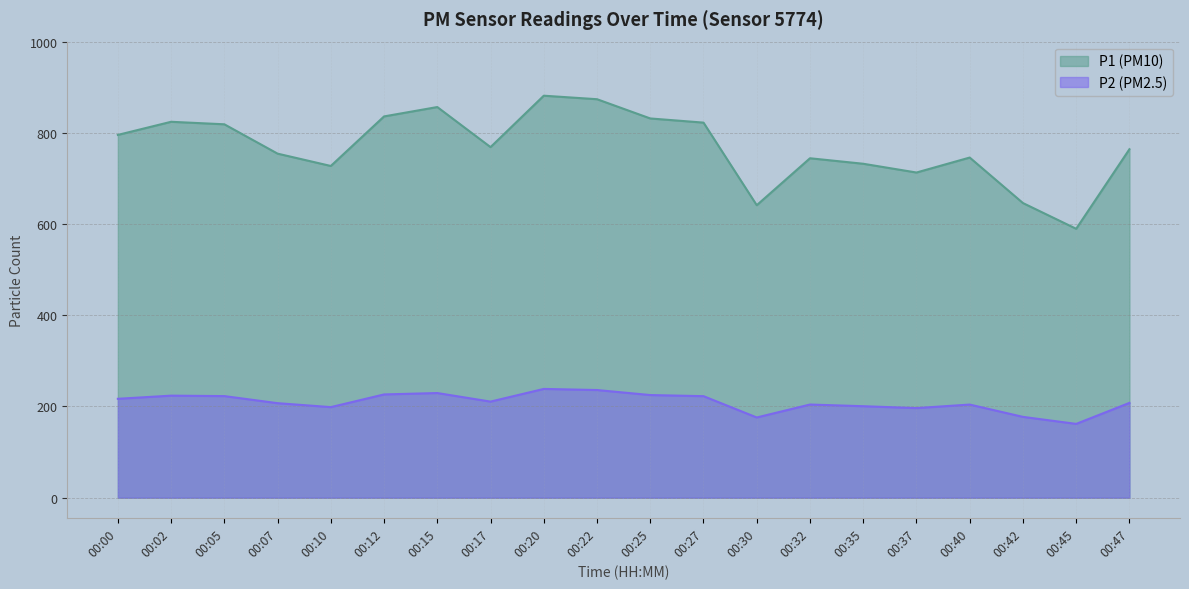

Which series has the largest total across all categories?

P1